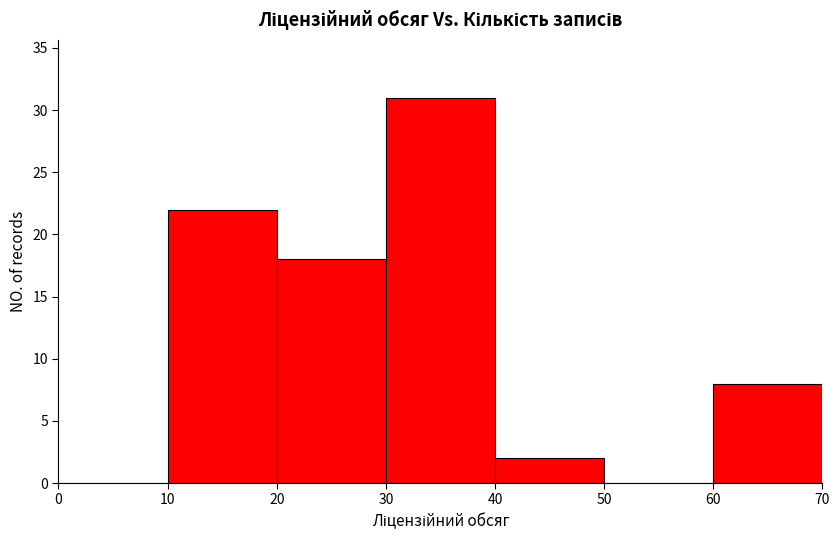

Reading left to right, list every bar in this chart as the range it spans on the x-axis followed by its height. The values are not printed on the chart, so give them approximately, as read against the axis.

0 to 10: 0
10 to 20: 22
20 to 30: 18
30 to 40: 31
40 to 50: 2
50 to 60: 0
60 to 70: 8